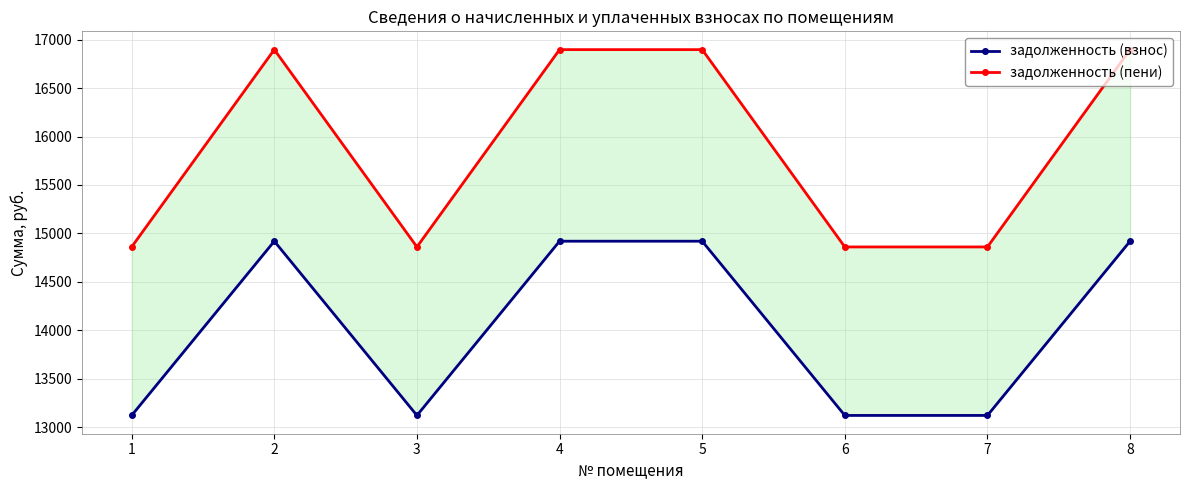

What is the difference between the maximum and minimum values in the задолженность (взнос) series?

1797.6